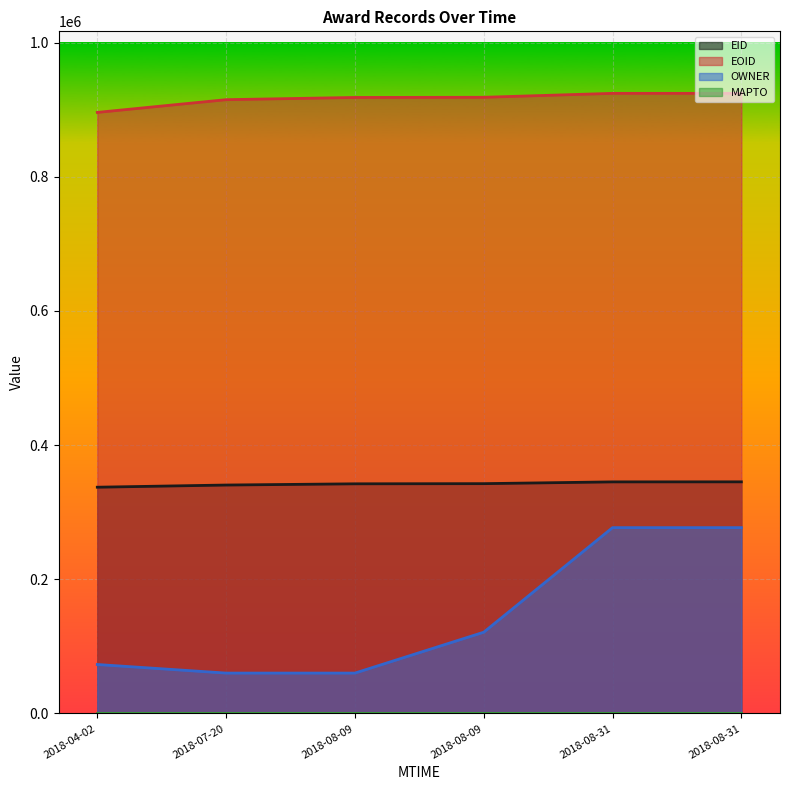

At which label does OWNER reach its minimum?

2018-07-20T02:28:44